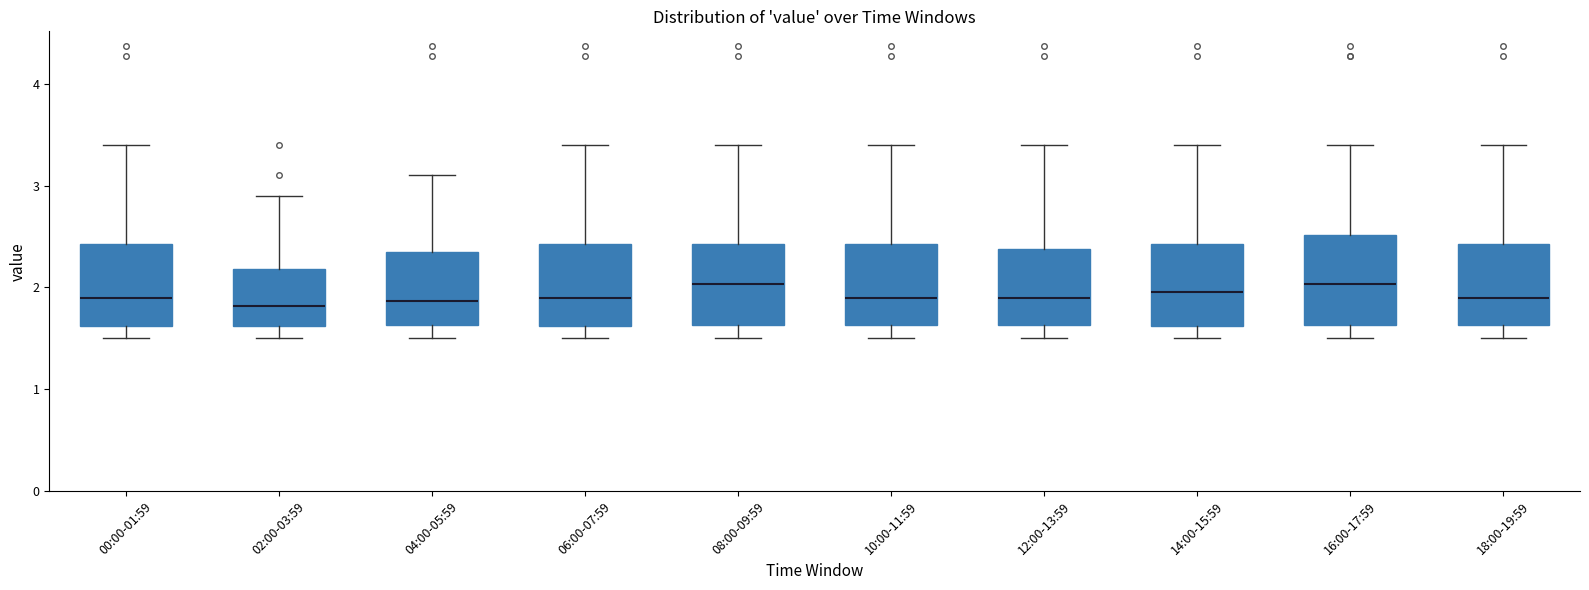

Reading left to right, transcribe this box plot: for each box, give where its median line is, the range the box spans, and where its two whiskers end, as read against the y-axis. The values are not printed on the chart, so give them approximately, as read against the axis.

00:00-01:59: median 1.9, box 1.6 to 2.4, whiskers 1.5 to 3.4
02:00-03:59: median 1.8, box 1.6 to 2.2, whiskers 1.5 to 2.9
04:00-05:59: median 1.9, box 1.6 to 2.3, whiskers 1.5 to 3.1
06:00-07:59: median 1.9, box 1.6 to 2.4, whiskers 1.5 to 3.4
08:00-09:59: median 2.0, box 1.6 to 2.4, whiskers 1.5 to 3.4
10:00-11:59: median 1.9, box 1.6 to 2.4, whiskers 1.5 to 3.4
12:00-13:59: median 1.9, box 1.6 to 2.4, whiskers 1.5 to 3.4
14:00-15:59: median 2.0, box 1.6 to 2.4, whiskers 1.5 to 3.4
16:00-17:59: median 2.0, box 1.6 to 2.5, whiskers 1.5 to 3.4
18:00-19:59: median 1.9, box 1.6 to 2.4, whiskers 1.5 to 3.4